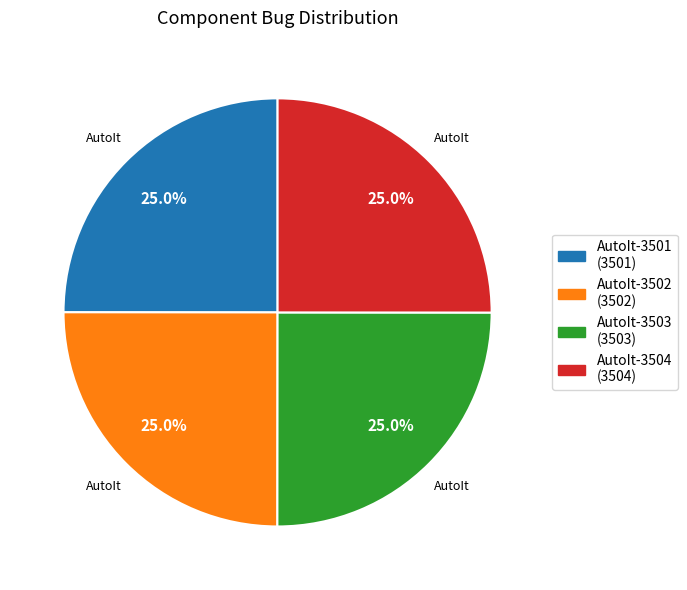

What portion of the pie excludes AutoIt-3503?

75.0%